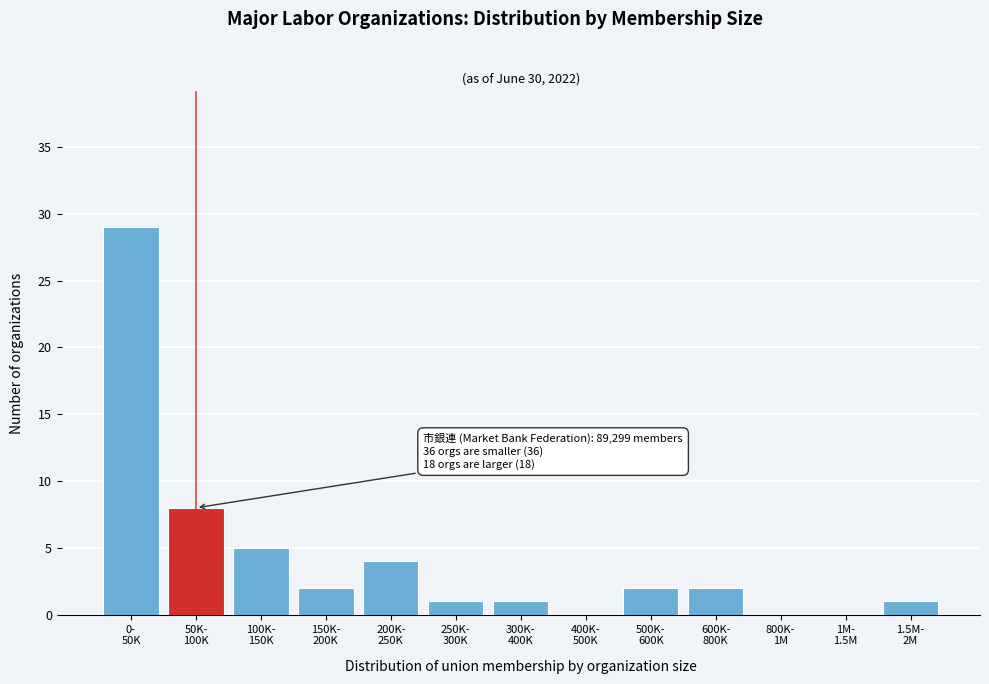

What is the sum of all values?

55